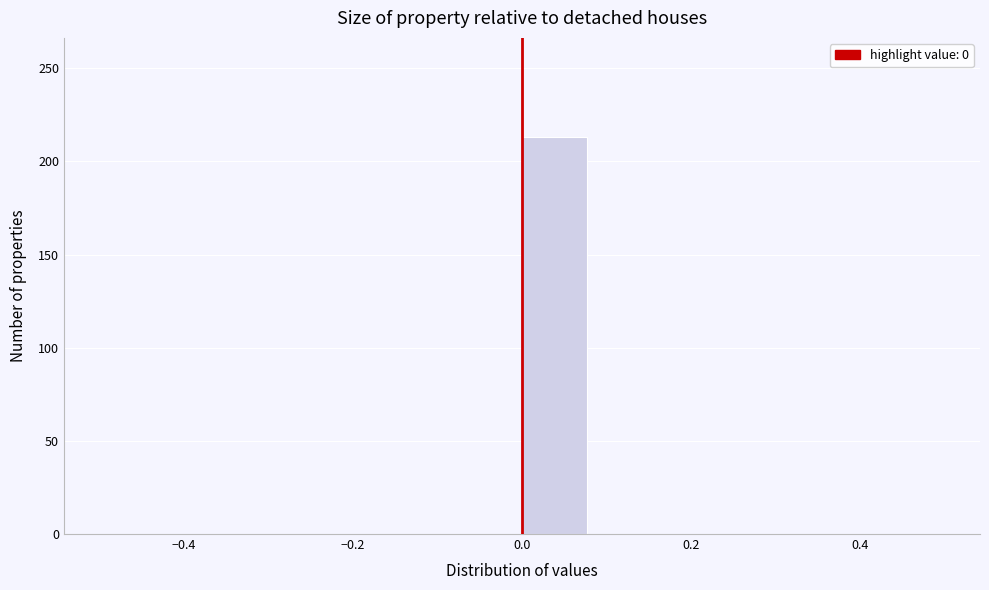

Which range on the x-axis has the tallest bar?

0.00 to 0.08